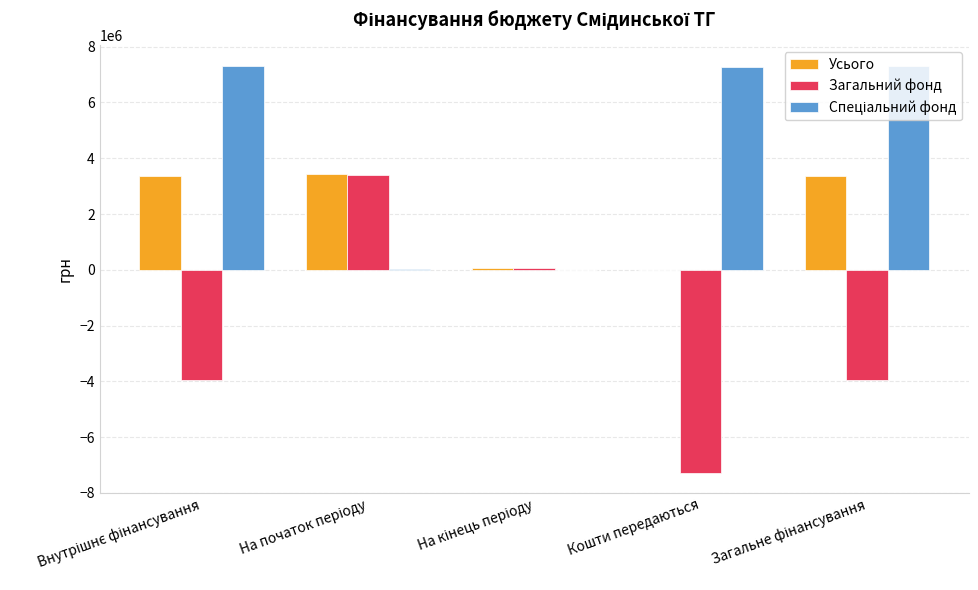

What is the sum of all Усього values?

10212515.3